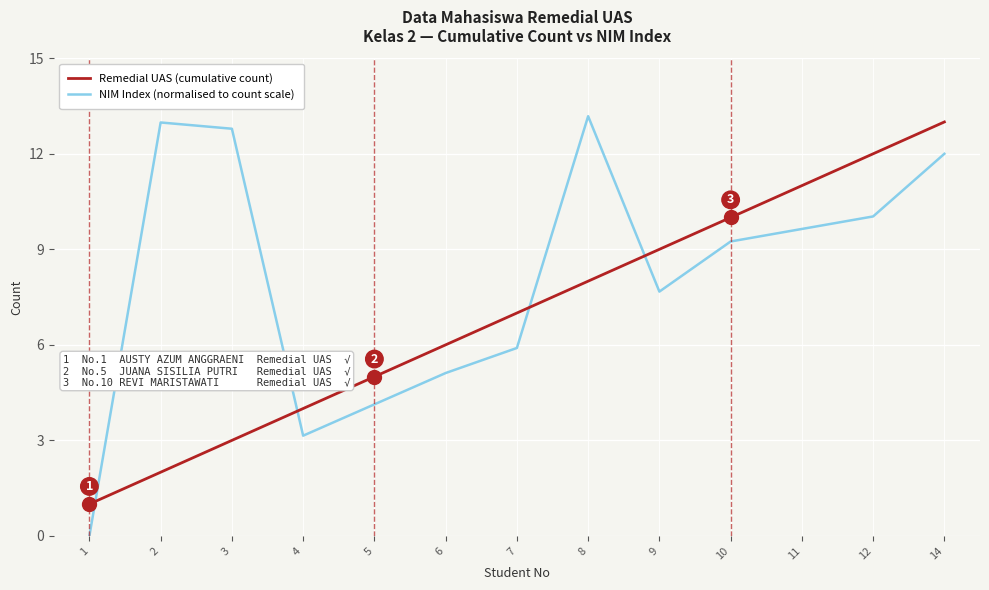

What is the maximum value for NIM Index (normalised to count scale)?

13.2